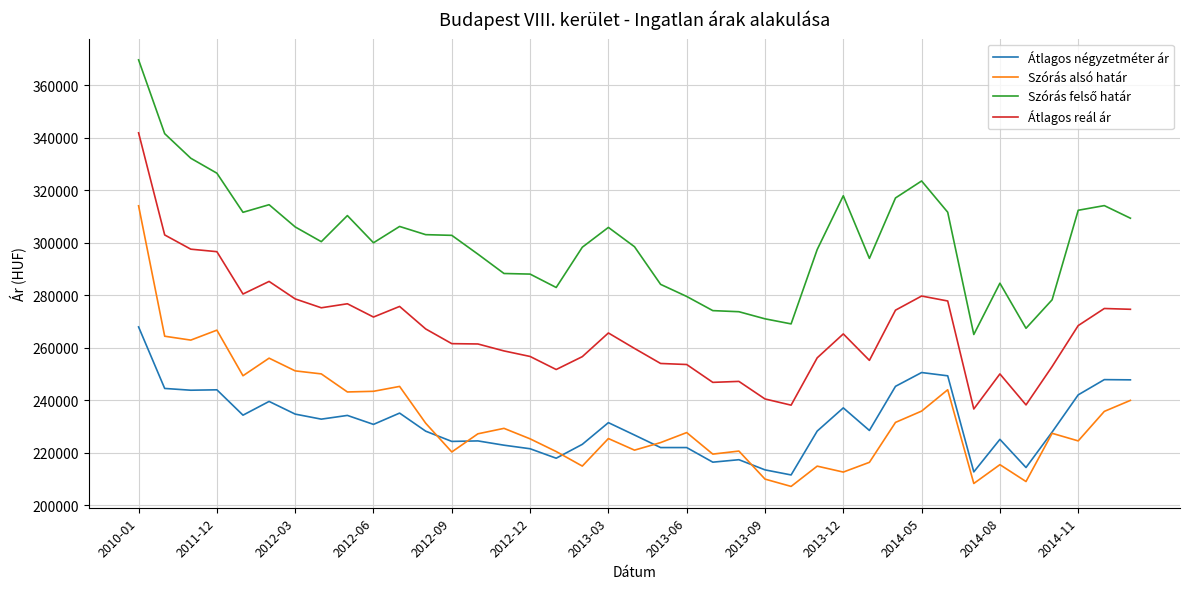

What is the lowest value of the Átlagos négyzetméter ár series?

211542